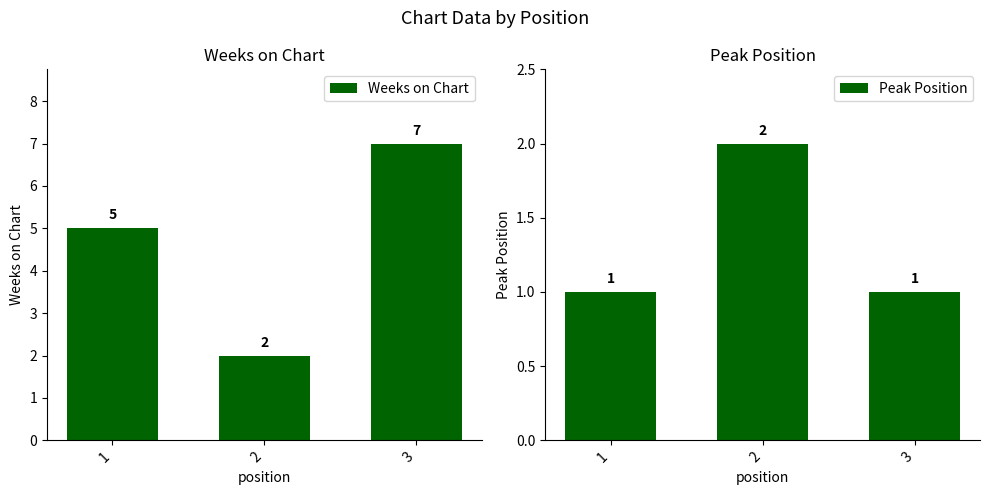

What value does the Peak Position series have at 2?

2